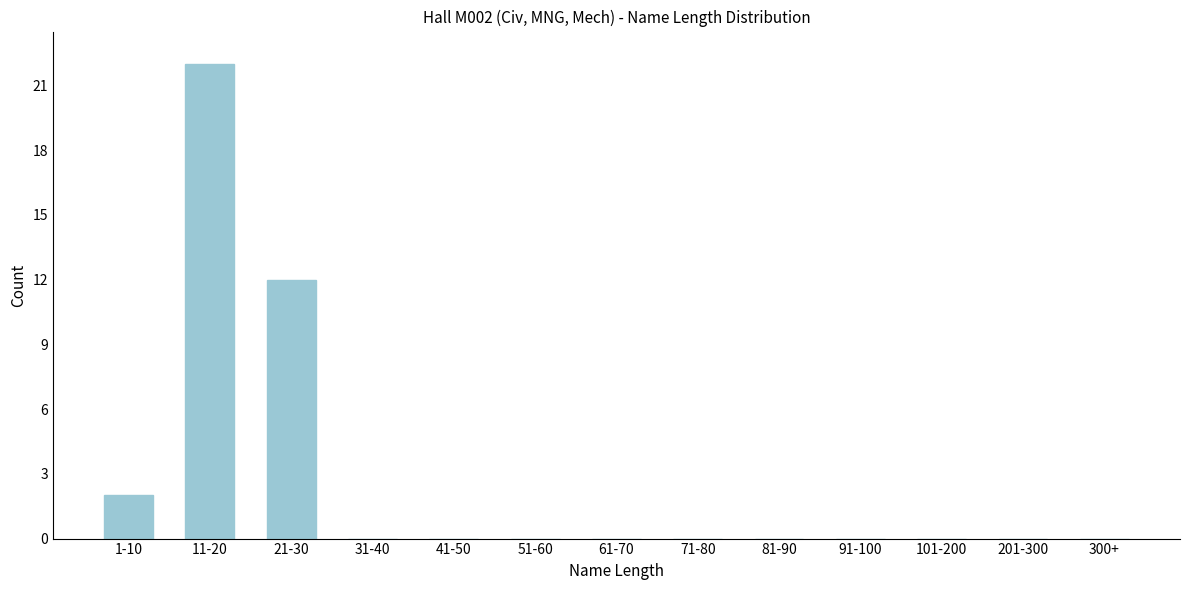

Reading left to right, transcribe all the data shown in this chart.

1-10=2	11-20=22	21-30=12	31-40=0	41-50=0	51-60=0	61-70=0	71-80=0	81-90=0	91-100=0	101-200=0	201-300=0	300+=0